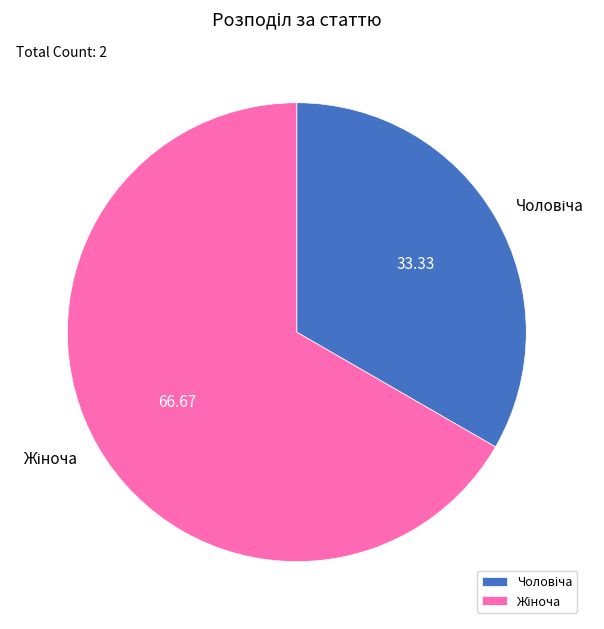

Is there a majority slice in this chart?

Yes